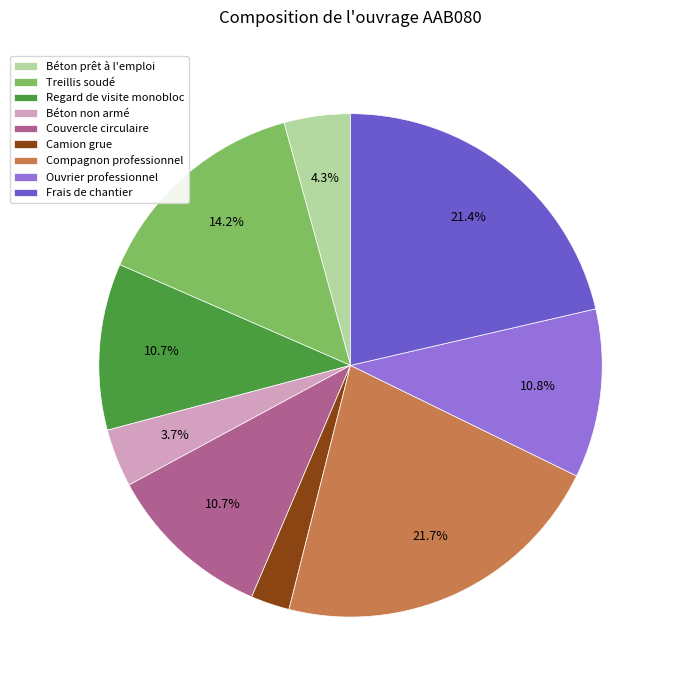

True or false: Treillis soudé accounts for 29% of the total.

False